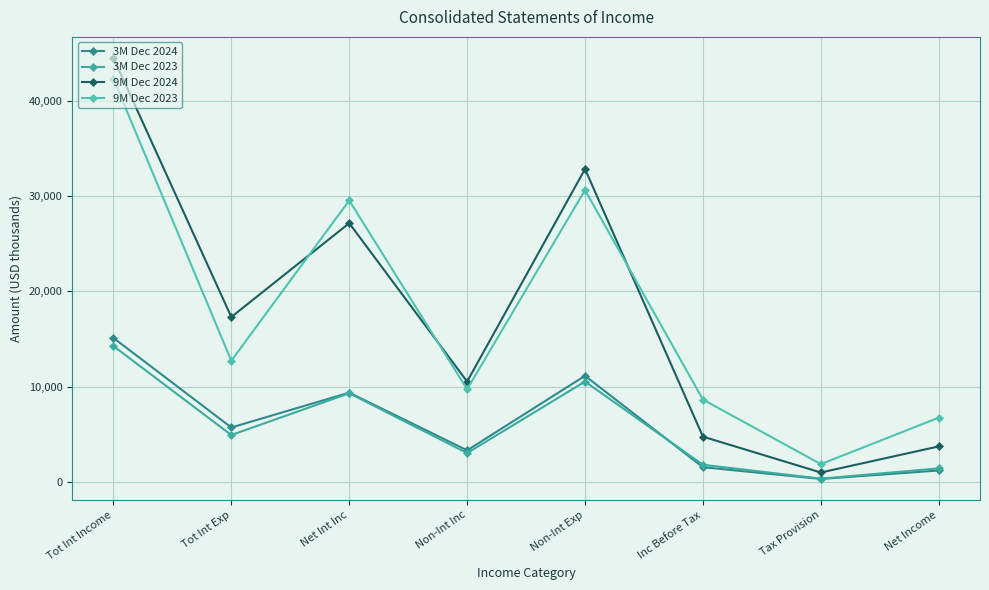

After their last crossing, which series has the higher values: 9M Dec 2023 or 9M Dec 2024?

9M Dec 2023